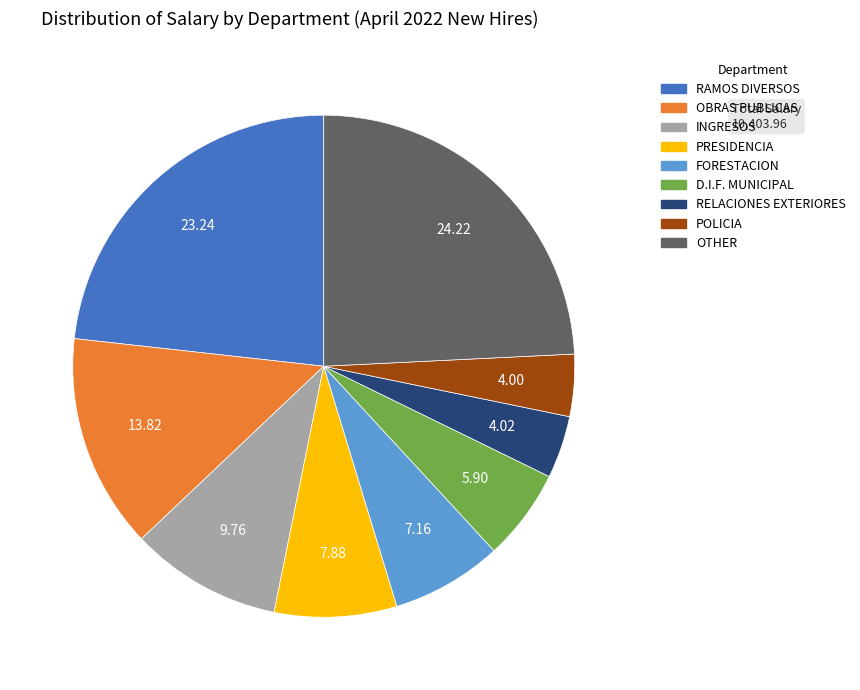

Is there a majority slice in this chart?

No